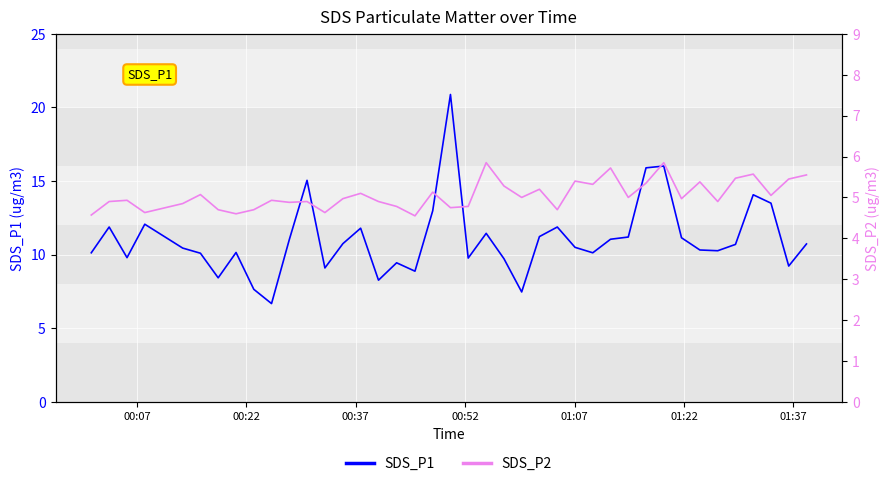

What is the highest value of the SDS_P1 series?

20.9